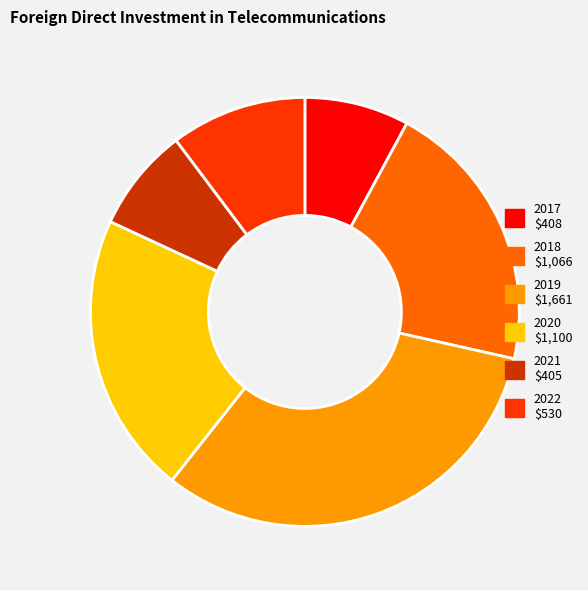

What is the largest slice in the pie chart?

2019